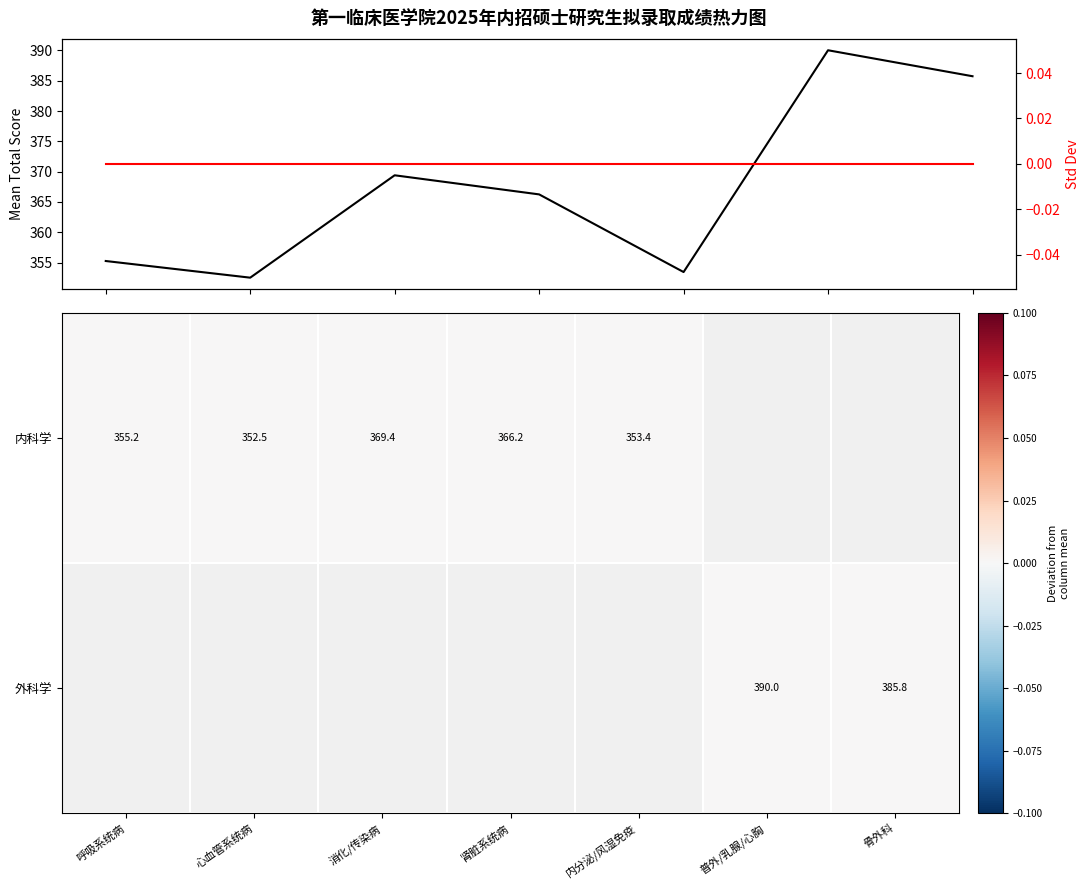

True or false: Mean score has a value of 352.5 at 心血管系统病.

True